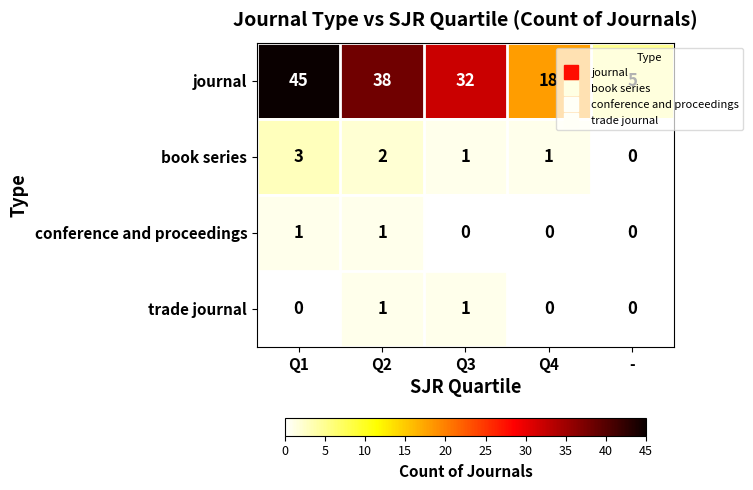

At how many categories does at least one series exceed 28?

3